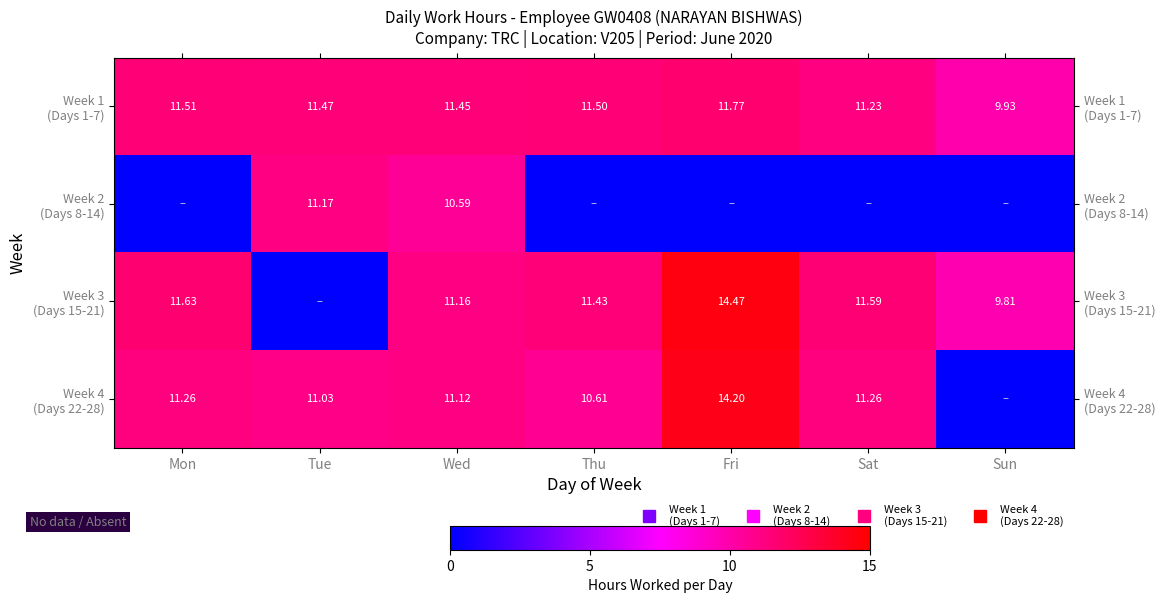

Read the Week 1 (Days 1-7) value at Tue.

11.5